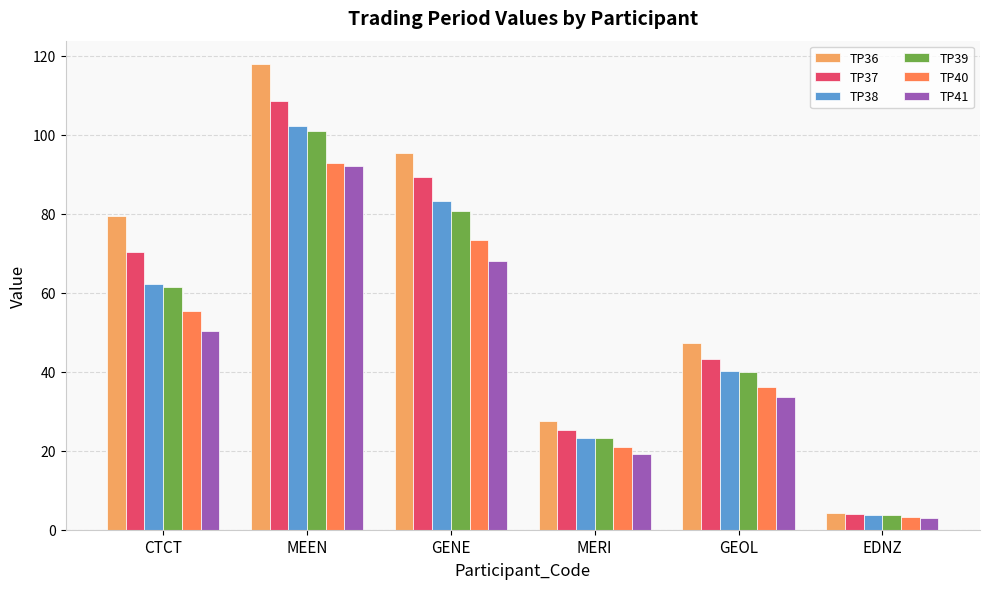

At which category is the sum across all series the highest?

MEEN